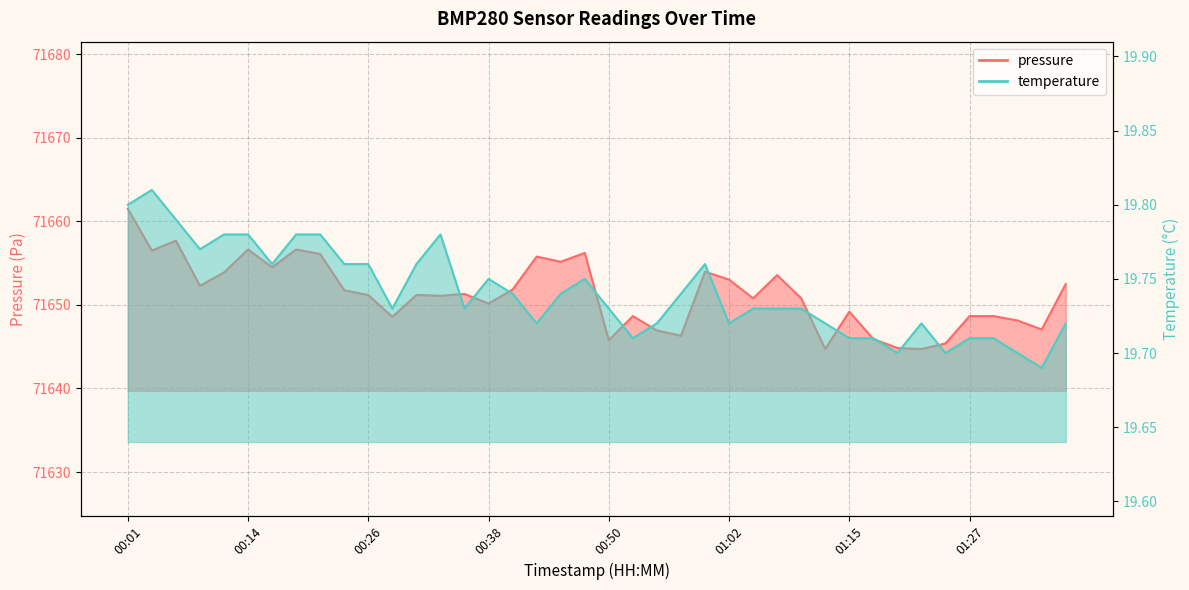

Is the value of temperature at 00:06 greater than the value of pressure at 00:50?

No